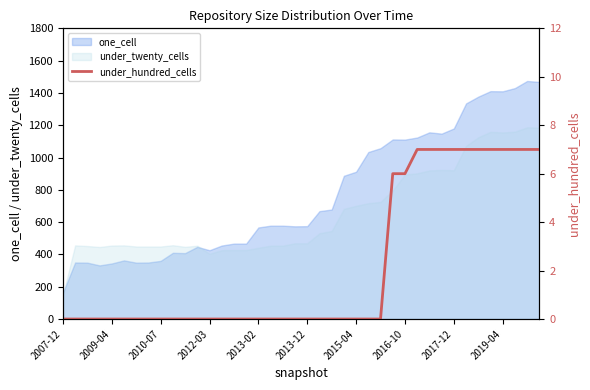

What is the change in value from 17 to 35?

+7